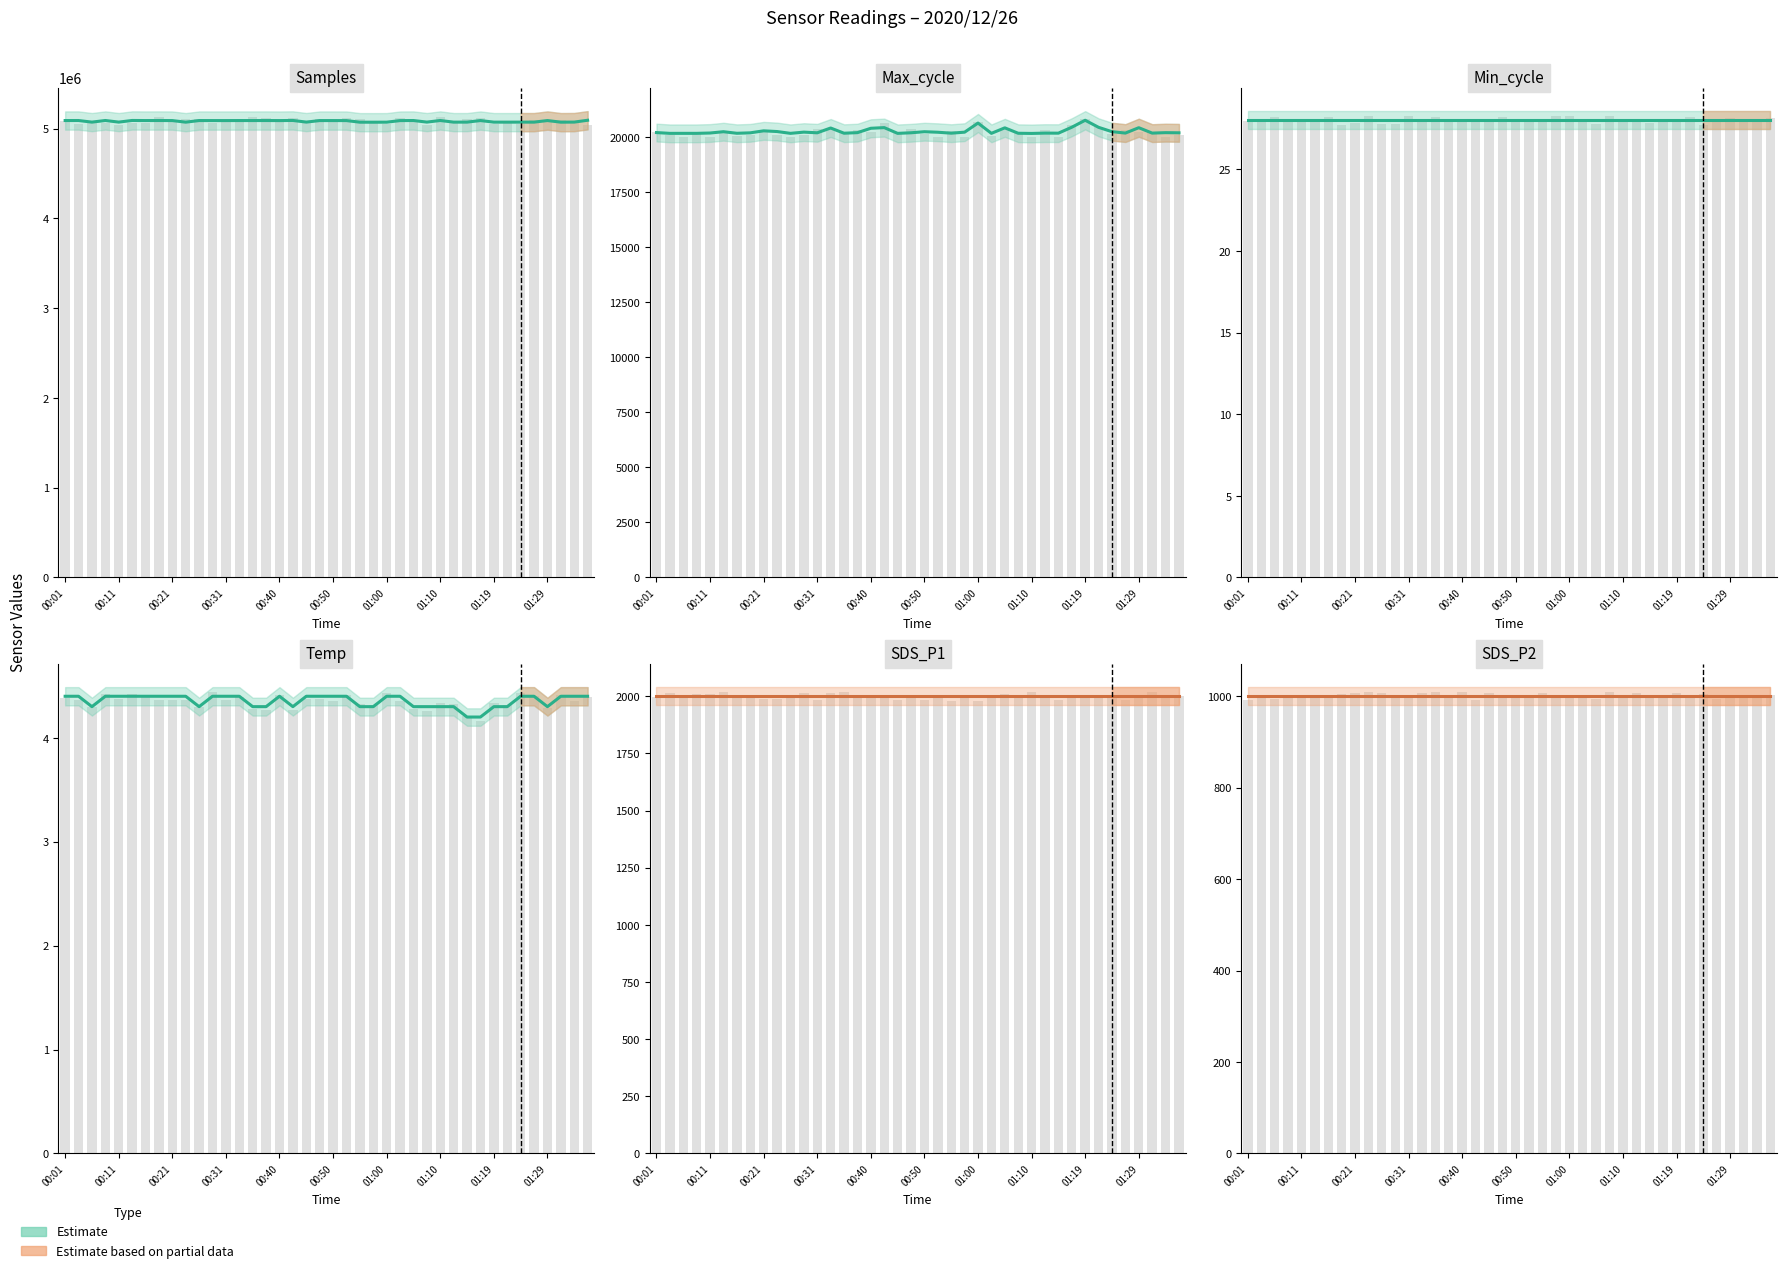

The value of Max_cycle at 12 is 20189.0. True or false?

True